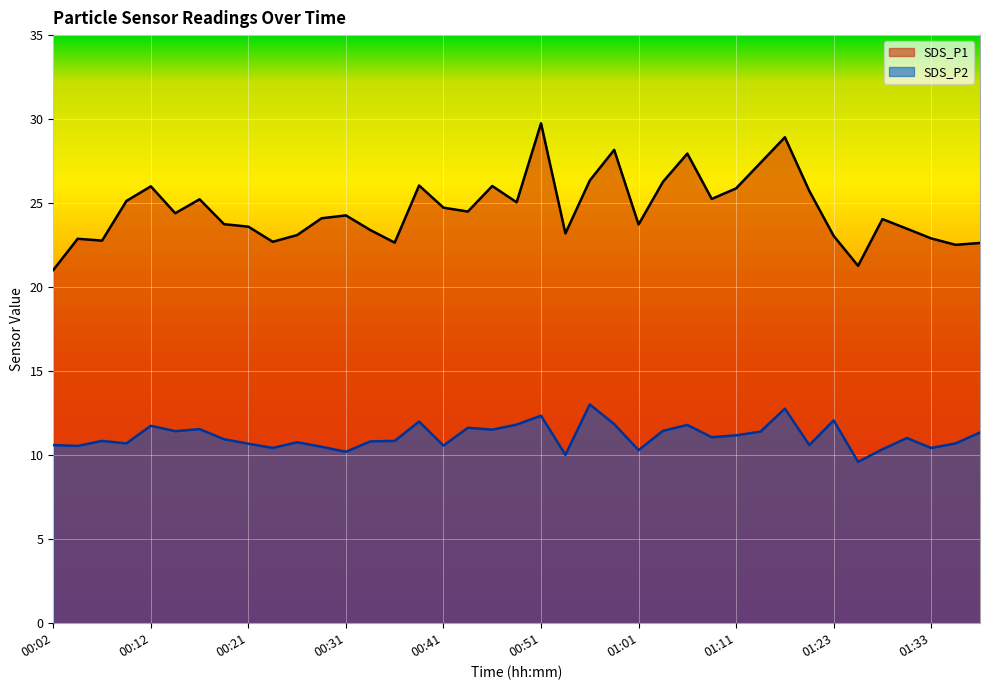

At 00:26, list the series in order from largest to smallest.

SDS_P1, SDS_P2